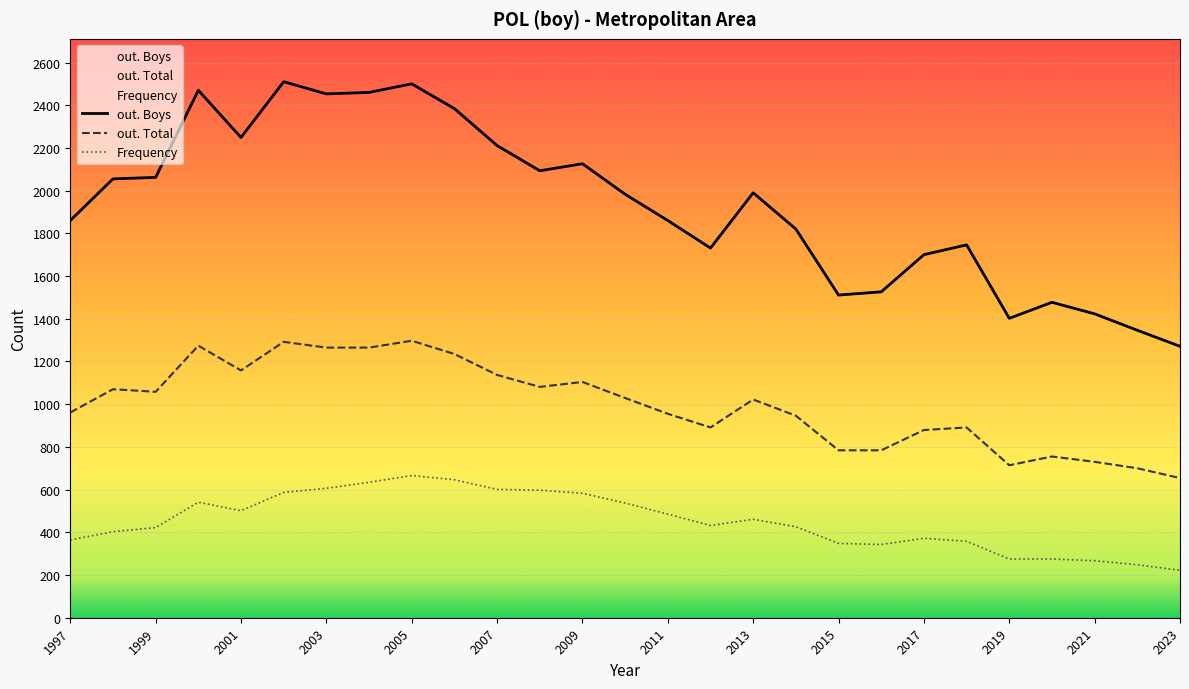

Between 1997 and 2014, which is larger?

1997